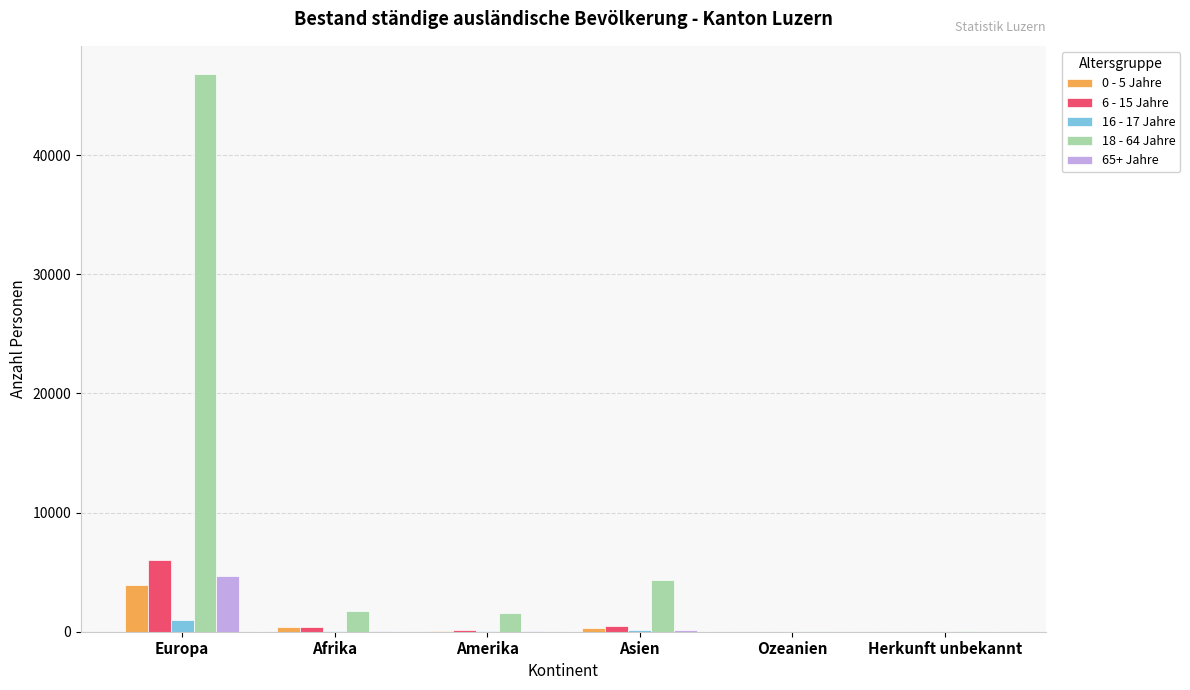

True or false: 18 - 64 Jahre has a value of 1881 at Asien.

False